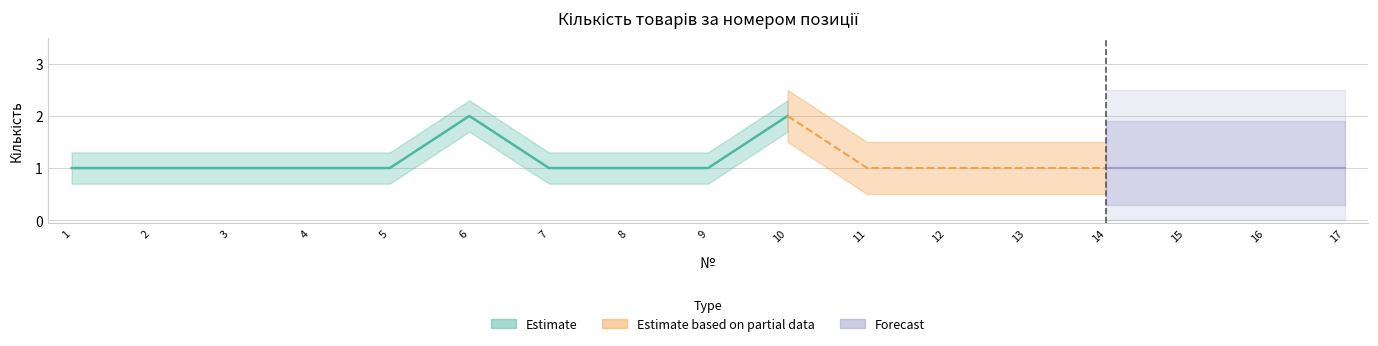

Rank the categories by value from lowest to highest.

1, 2, 3, 4, 5, 7, 8, 9, 11, 12, 13, 14, 15, 16, 17, 6, 10